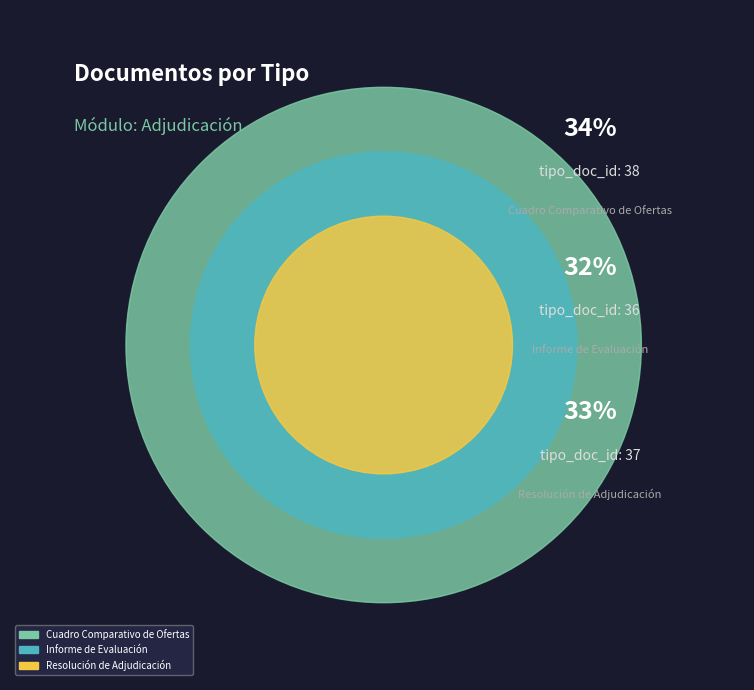

Which slice is the smallest?

Informe de Evaluación